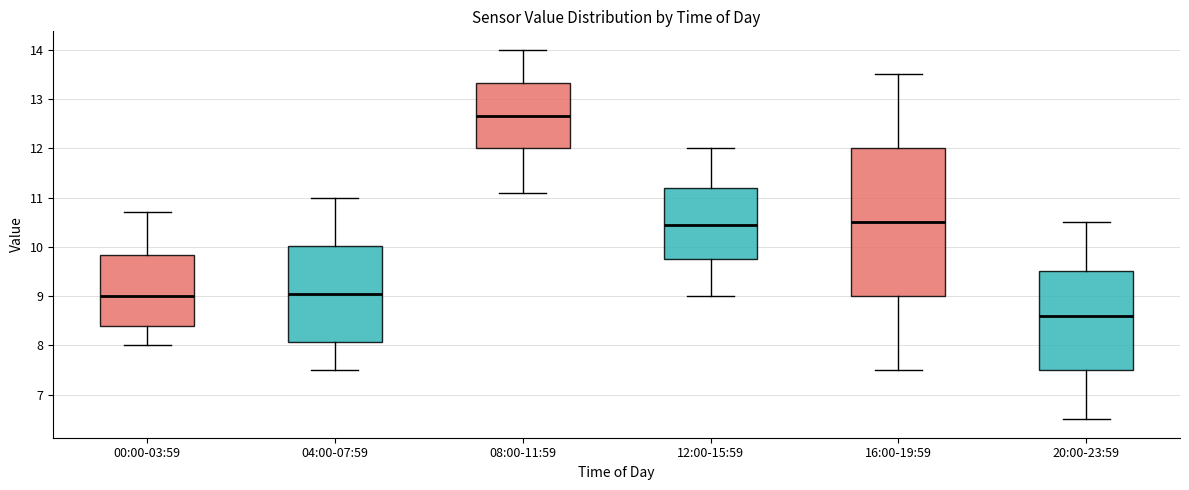

Which box's median line is the highest?

08:00-11:59